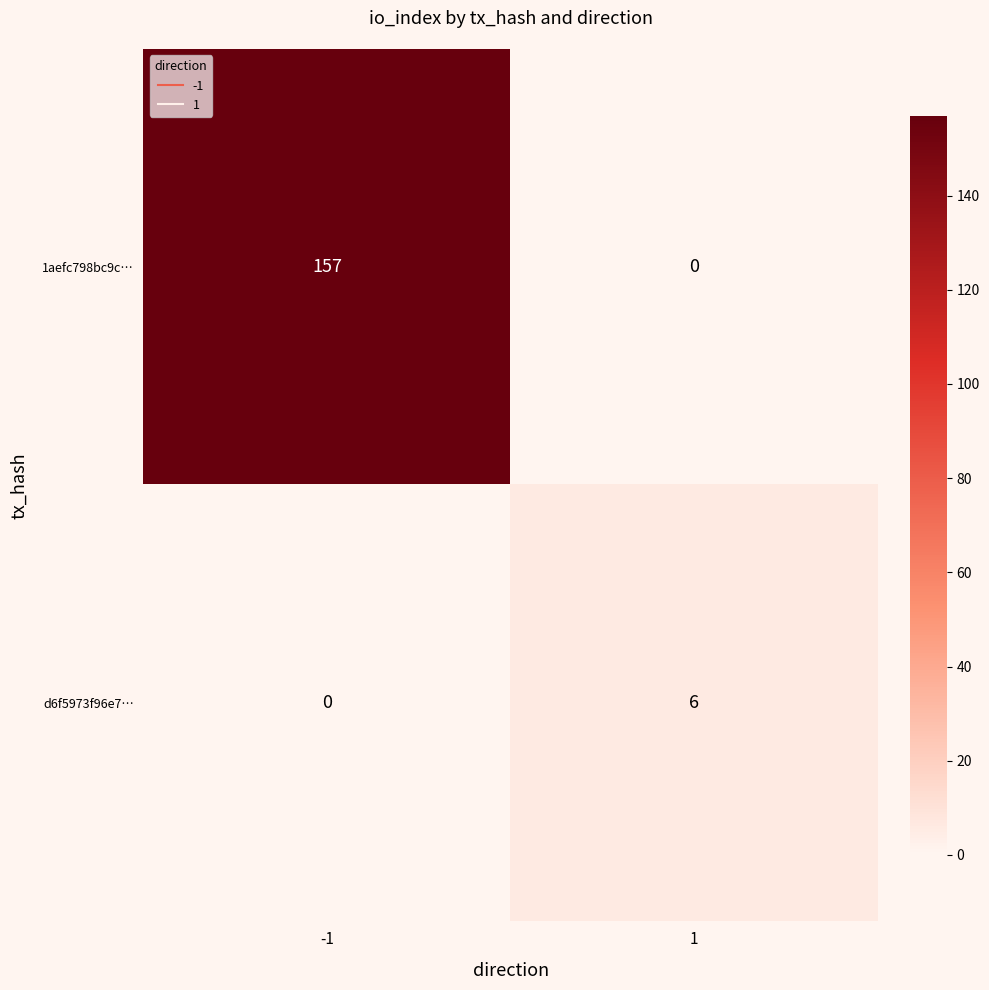

Which series has the largest total across all categories?

1aefc798bc9c…